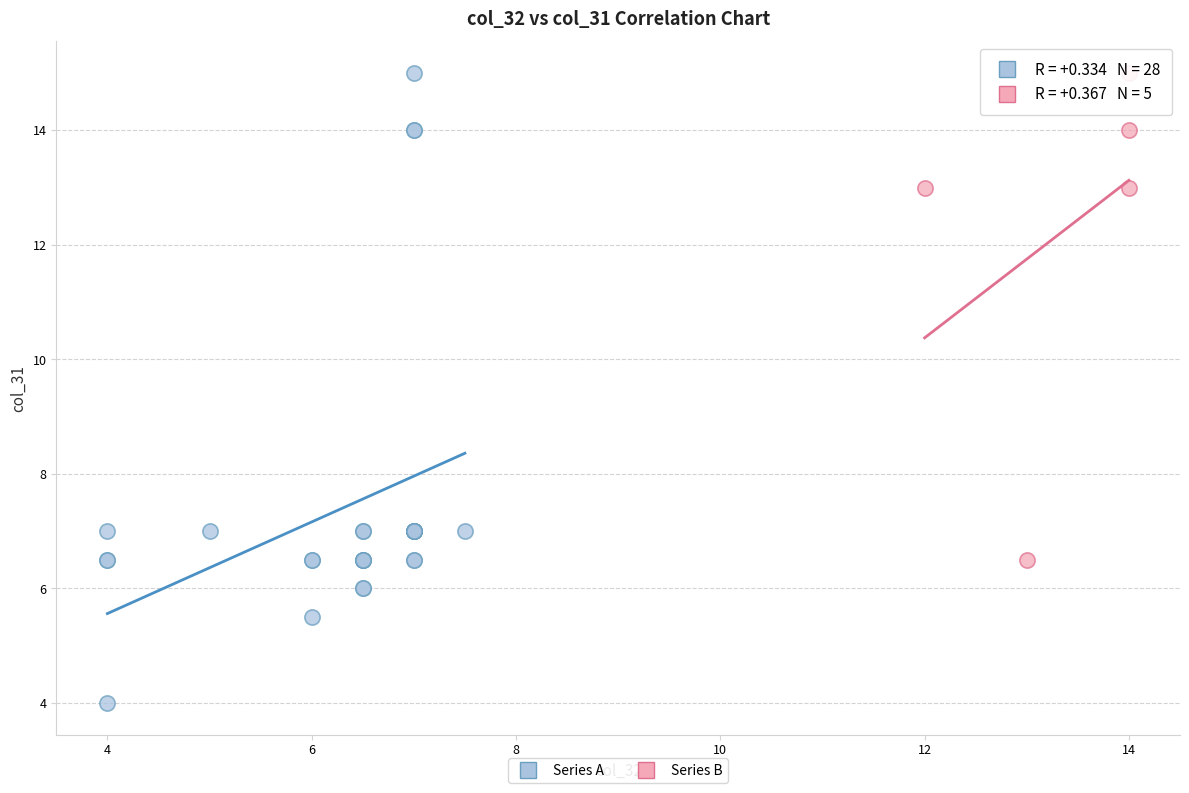

Which series has the largest Y range (max minus min)?

Series A